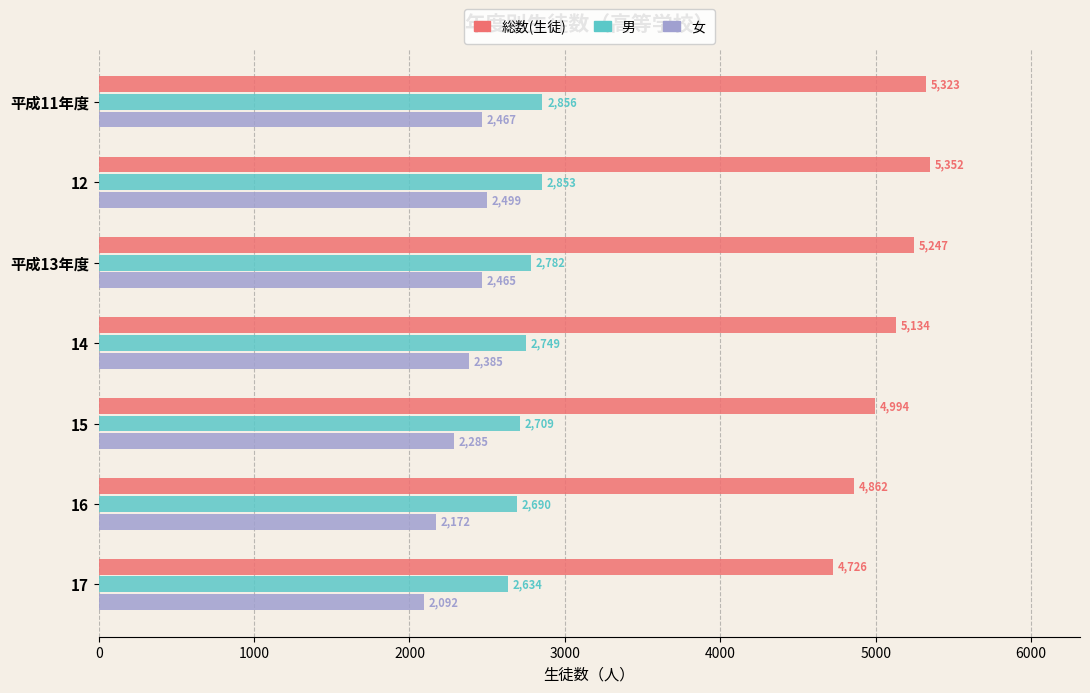

At which label is 総数(生徒) closest to 5039?

15